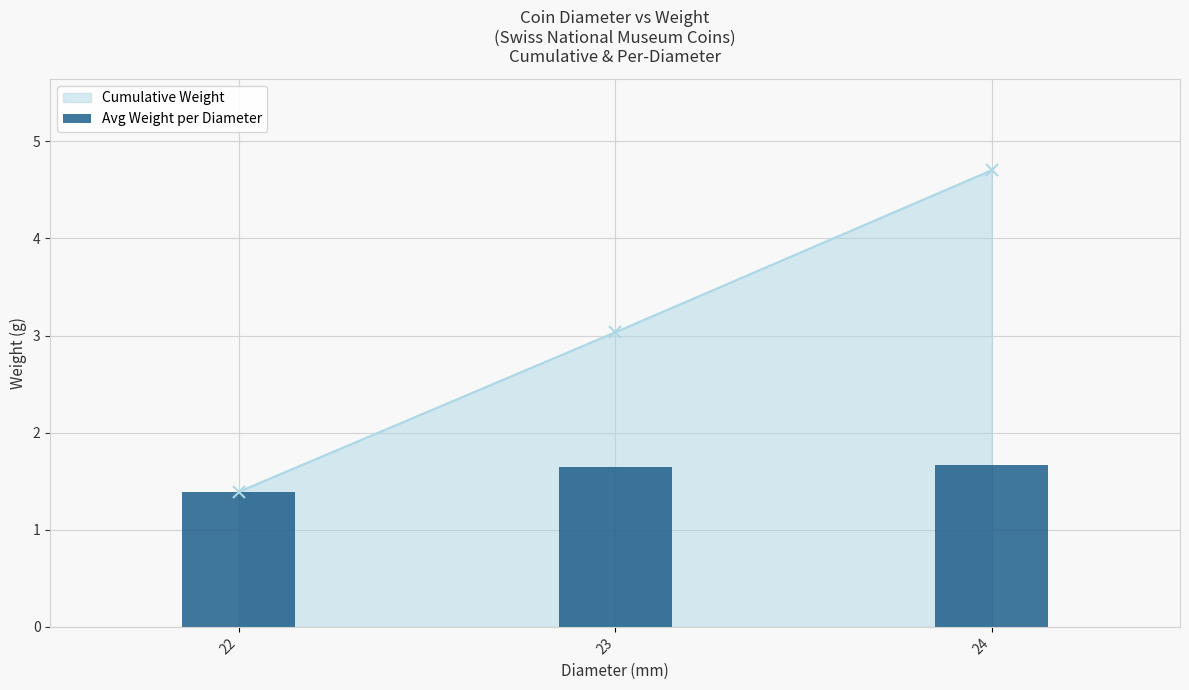

What is the minimum value shown in the chart?

1.4